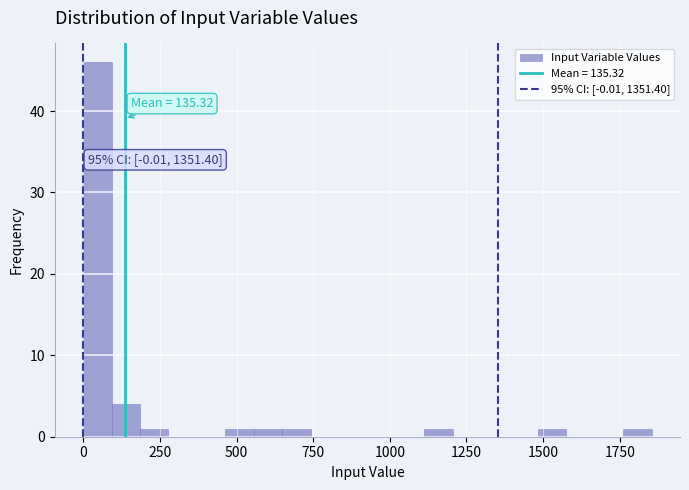

Around what value on the x-axis is the tallest bar? Give the approximate position of its centre, as read against the axis.

50